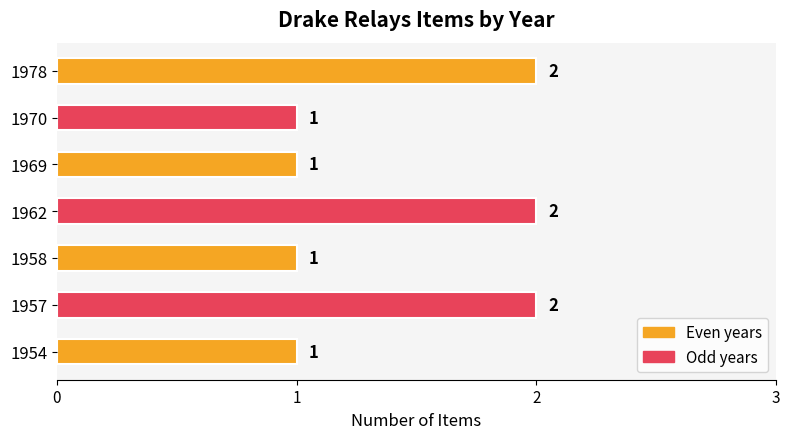

Which has a higher value, 1957 or 1969?

1957